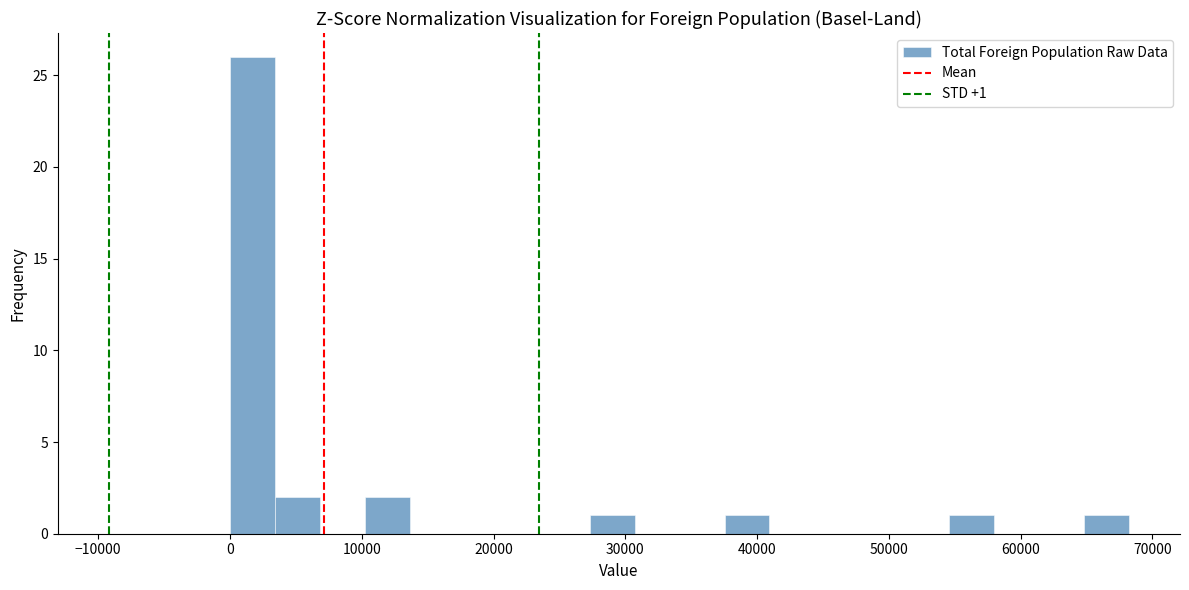

Around what value on the x-axis is the tallest bar? Give the approximate position of its centre, as read against the axis.

2000